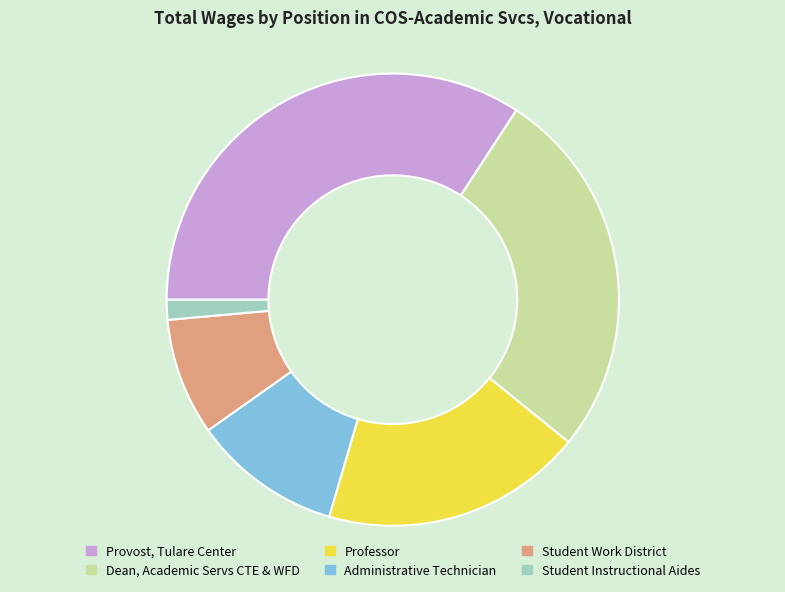

Which slice is the smallest?

Student Instructional Aides